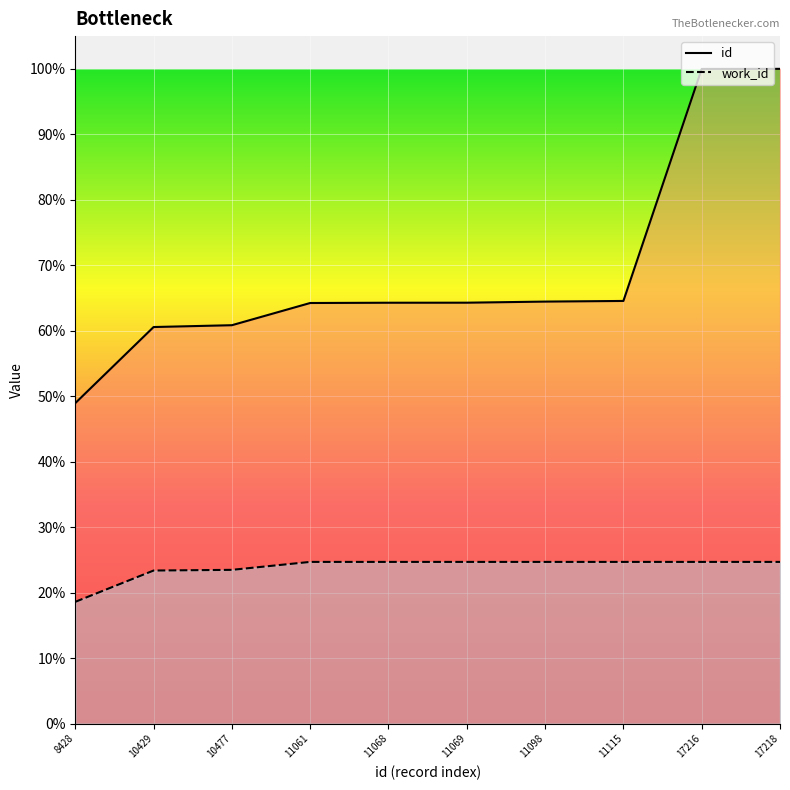

List the series in order of their overall mean, lowest first.

work_id, id